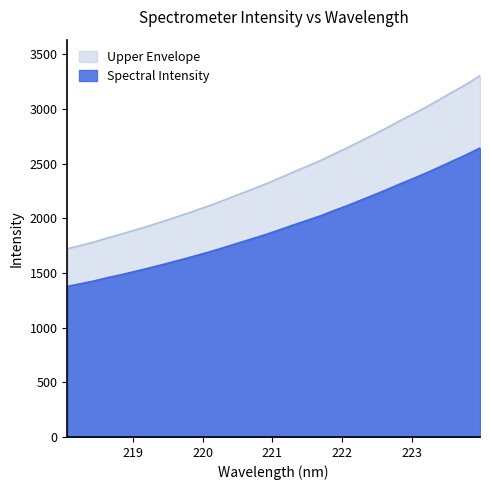

What is the change in value from 219.589 to 220.3533?

+172.4